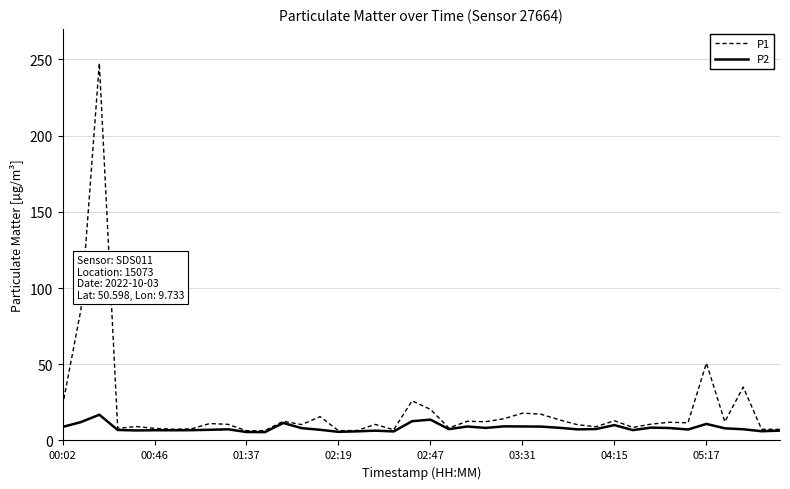

List the series in order of their peak value, highest first.

P1, P2